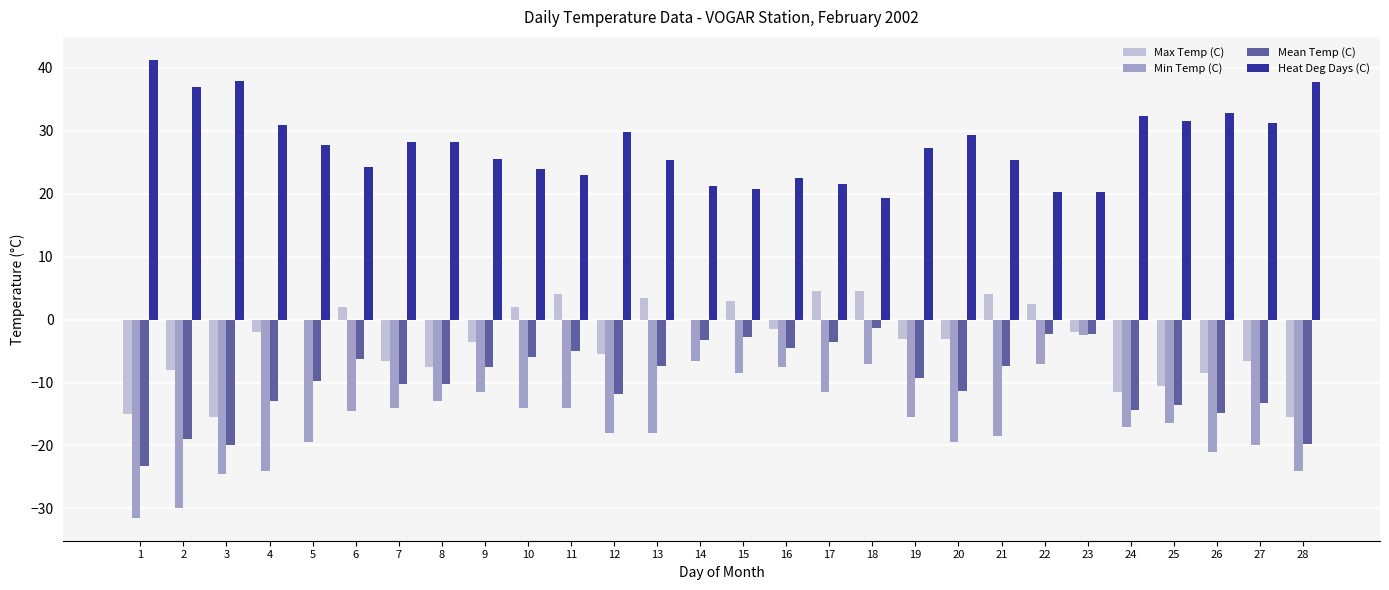

True or false: Min Temp (C) has a value of -8.5 at 15.

True